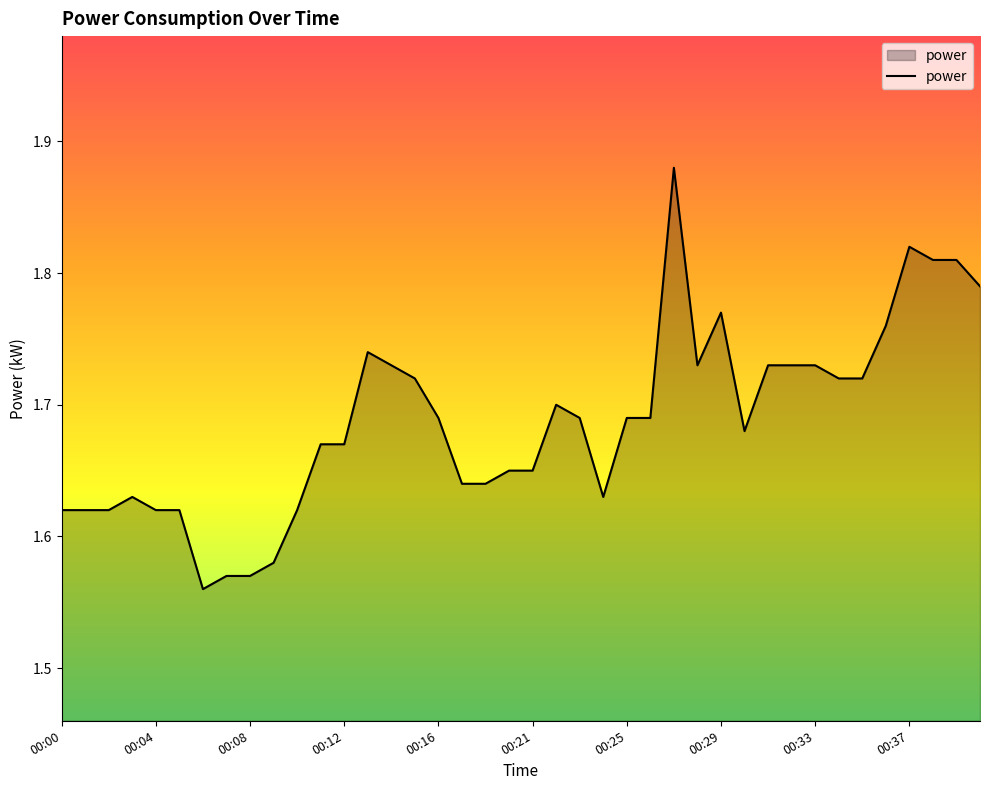

What is the sum of all values?

67.5